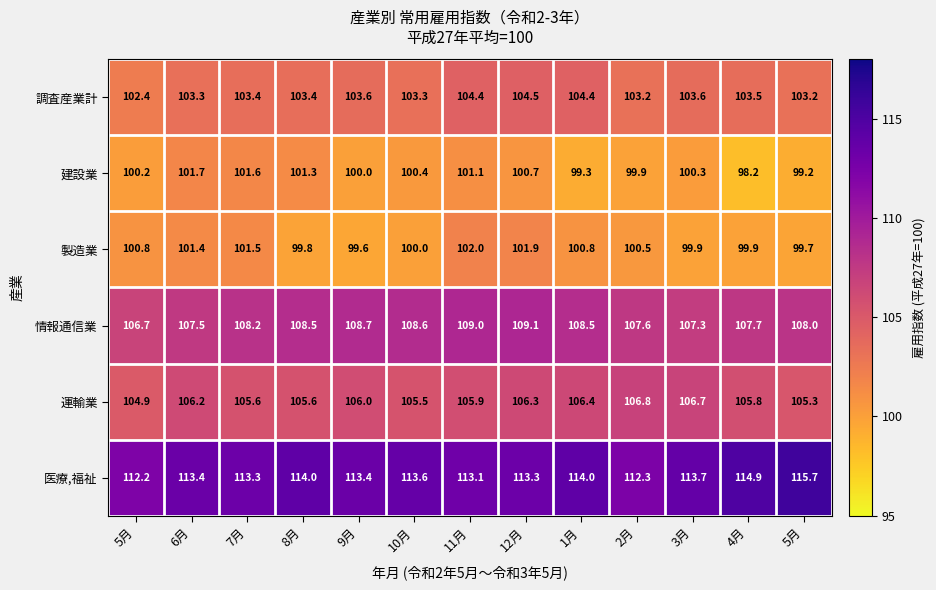

How many series are shown in this chart?

6